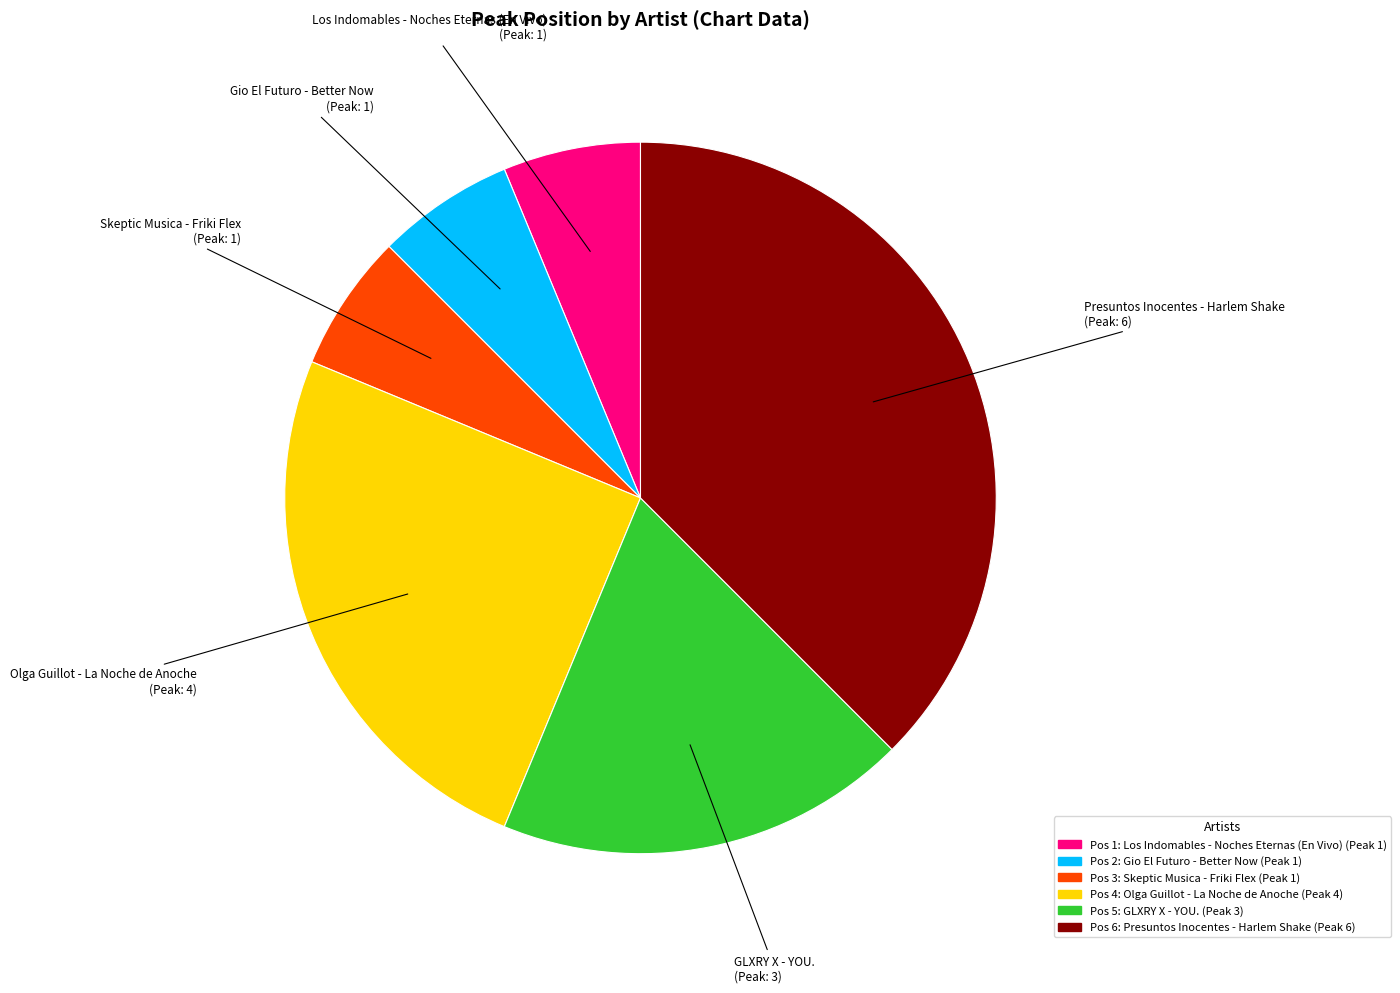

Is there a majority slice in this chart?

No